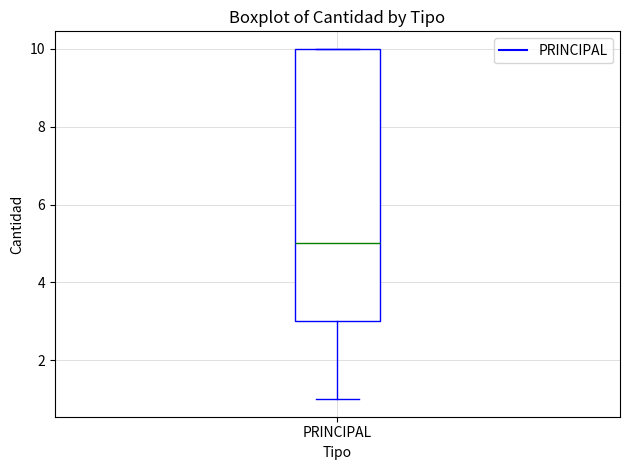

Where is the upper edge of the box for PRINCIPAL on the y-axis? The values are not printed on the chart, so give them approximately, as read against the axis.

10